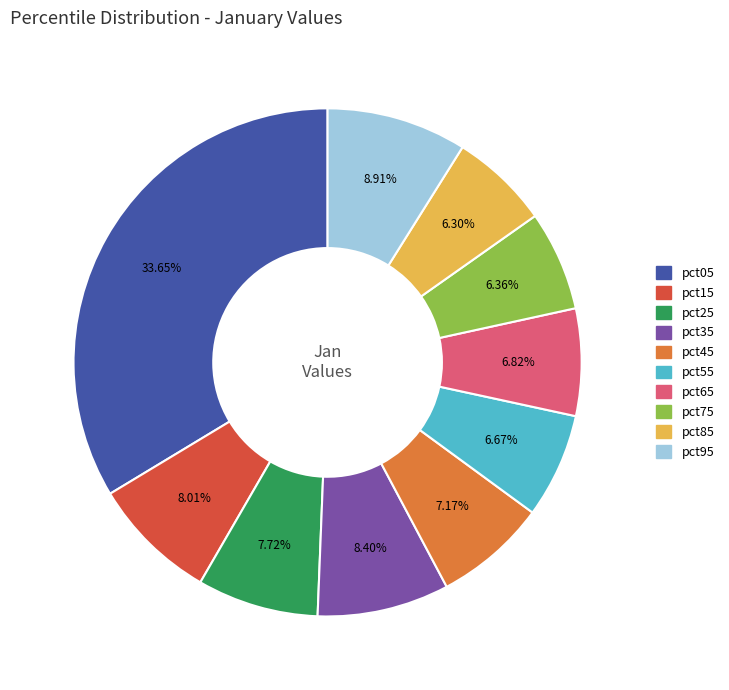

What percentage is the pct45 slice, to the nearest percent?

7%